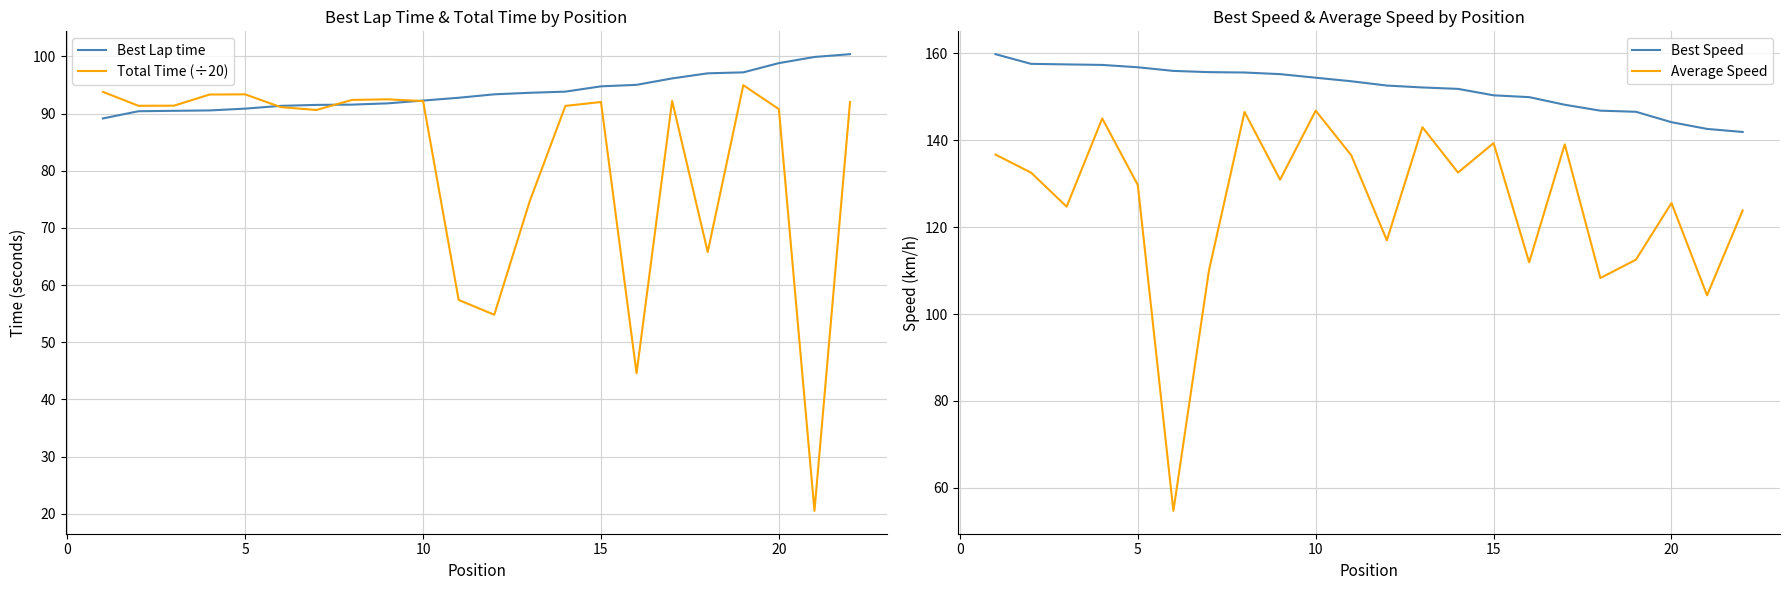

What is the lowest value of the Total Time (÷20) series?

20.5